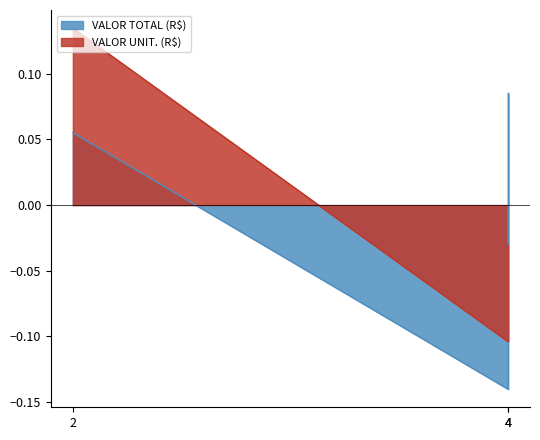

What is the spread (max minus min) of values at 2?

0.1